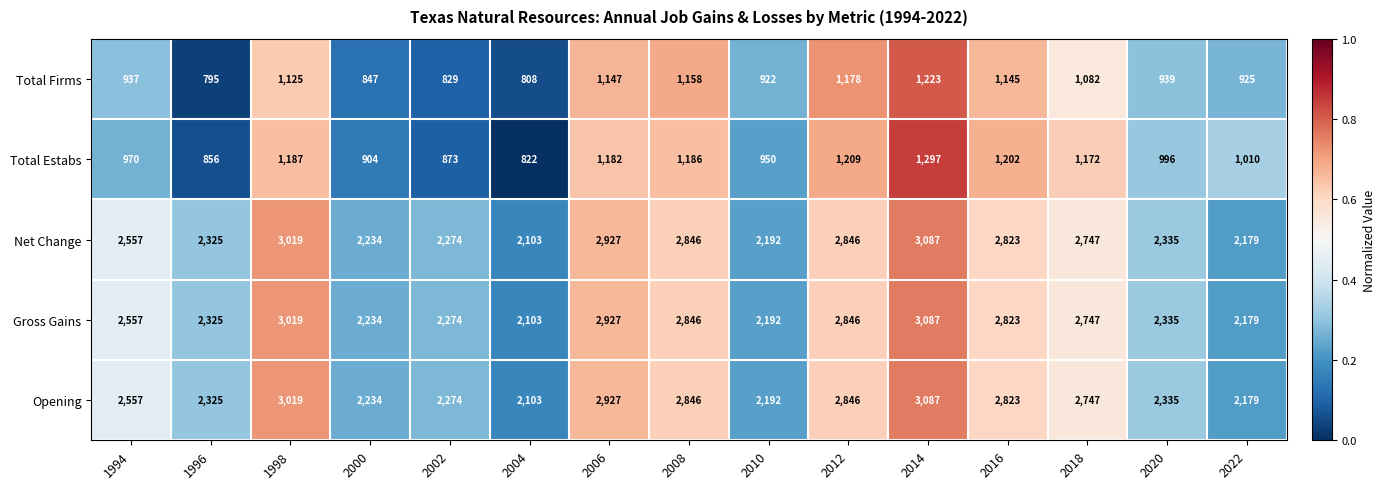

What is the sum of the Gross Gains values at 2008 and 2012?

5692